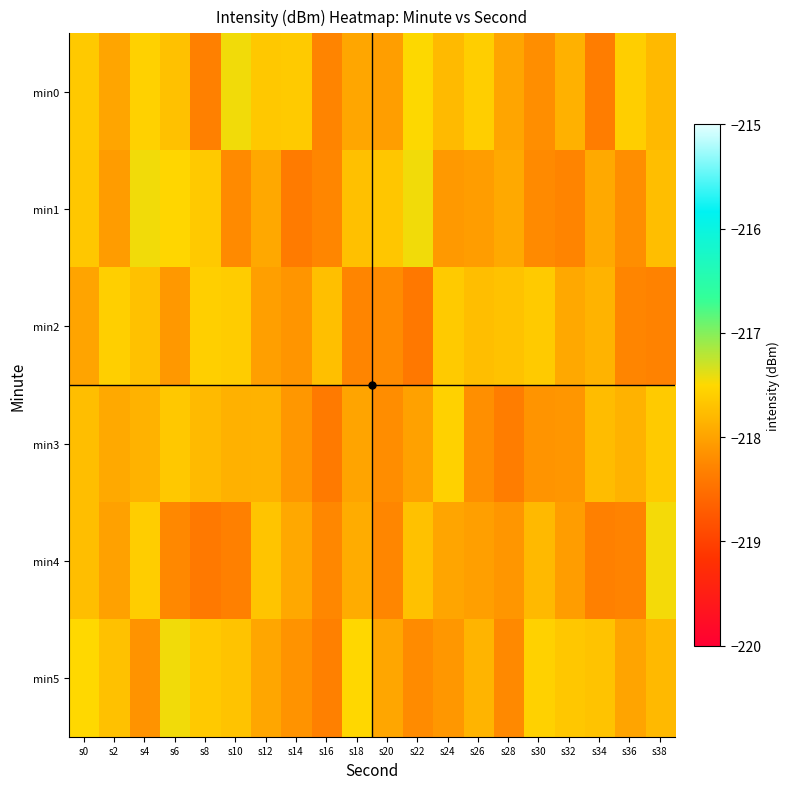

What is the difference between the highest and lowest values at s28?

0.6